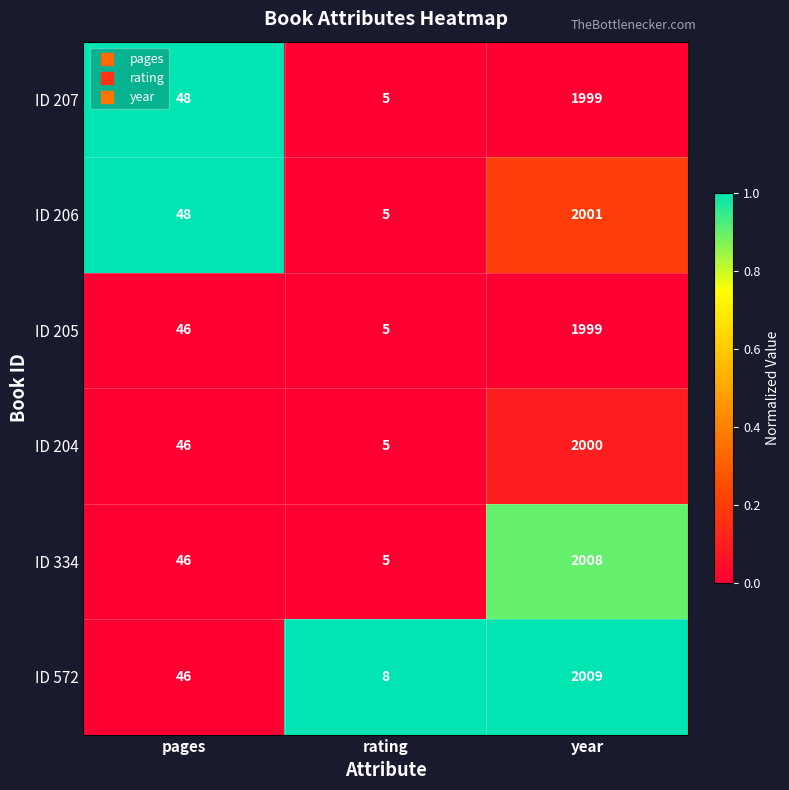

What is the approximate value of ID 572 at year, to the nearest 100?

2000